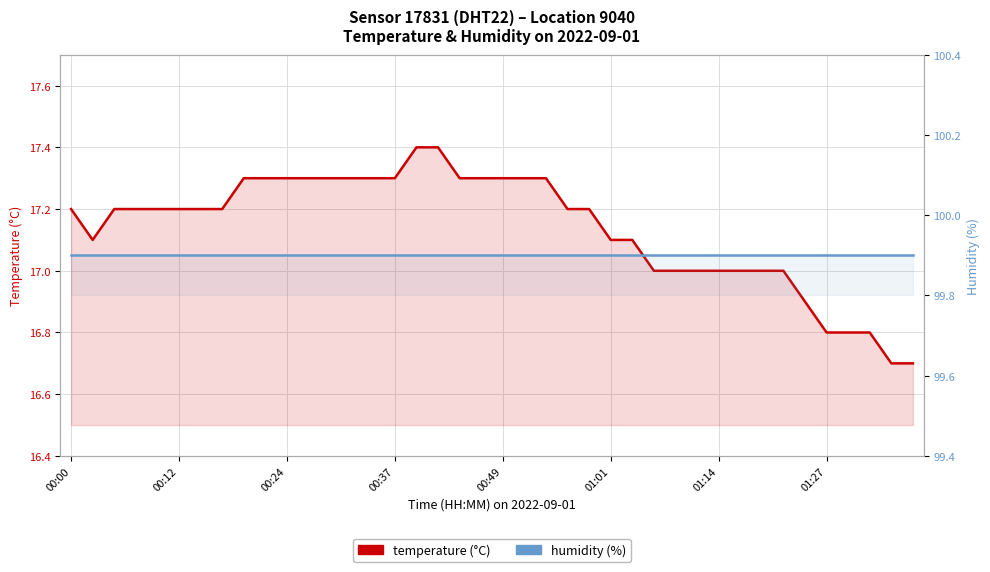

What are all the series names shown in the legend?

temperature (°C), humidity (%)